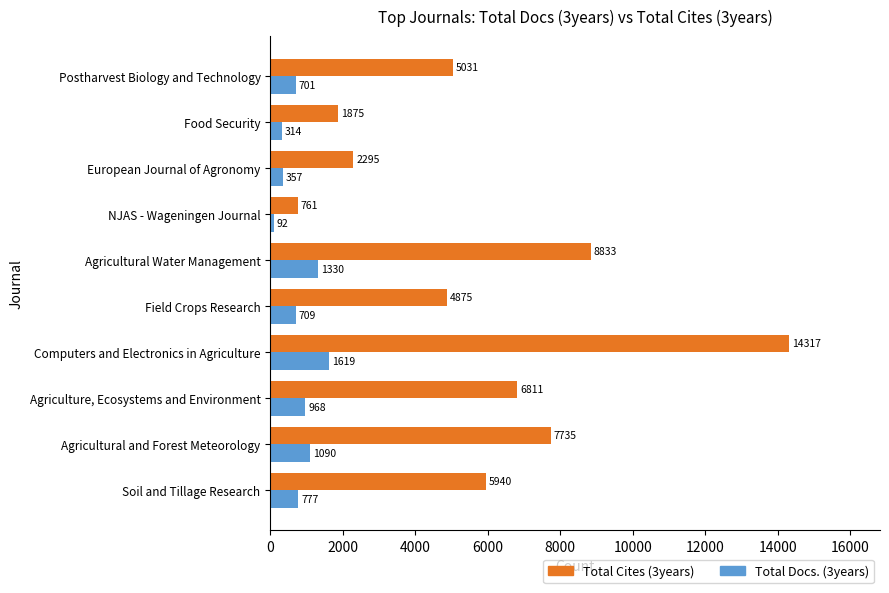

Which series has the largest total across all categories?

Total Cites (3years)